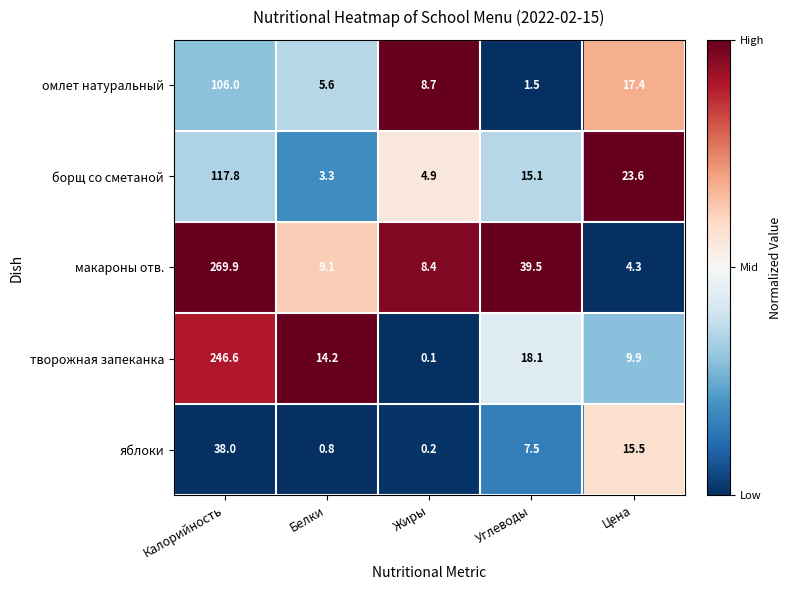

How many data points in яблоки are above 7?

3